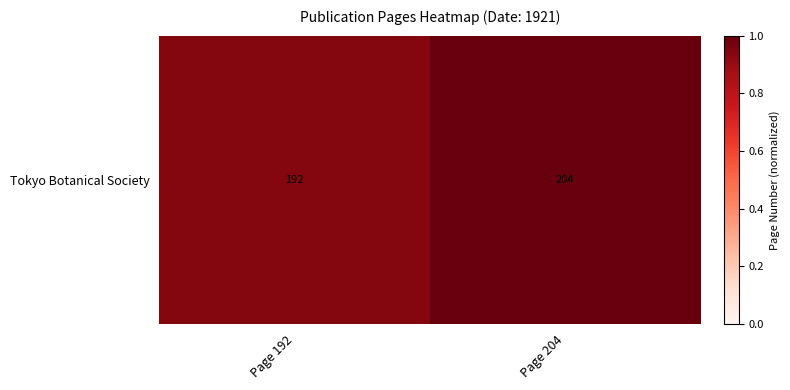

List the labels in order of value, largest first.

Page 204, Page 192